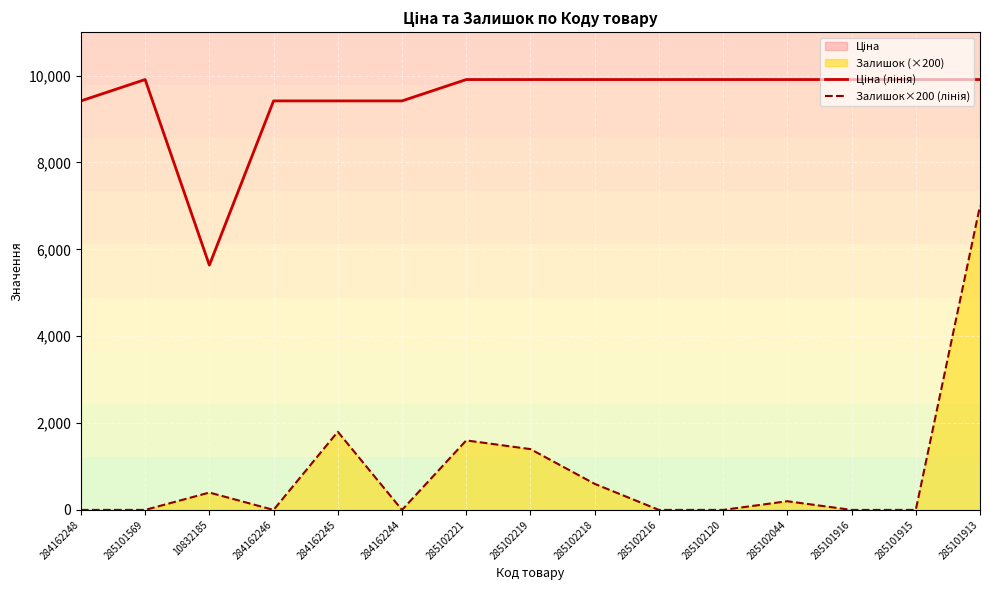

True or false: Ціна (лінія) has a value of 3754.5 at 284162246.

False